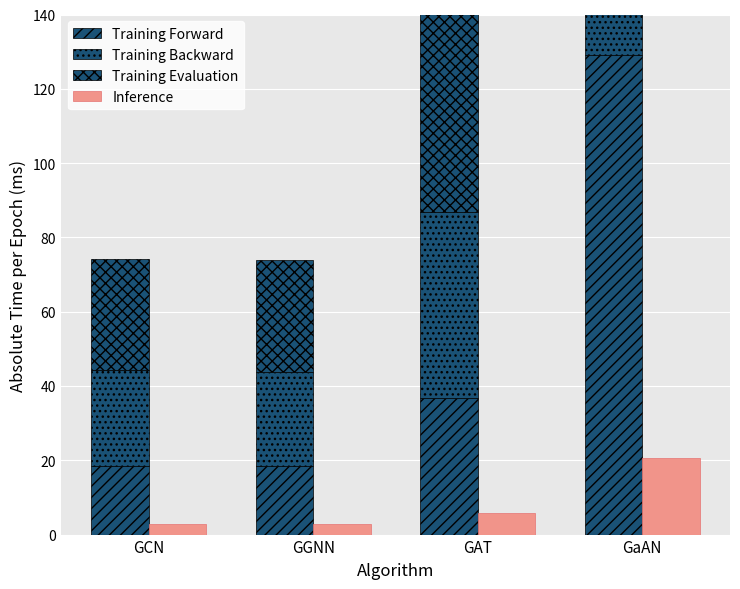

What is the difference between the second highest and minimum values in the Training Backward series?

24.5